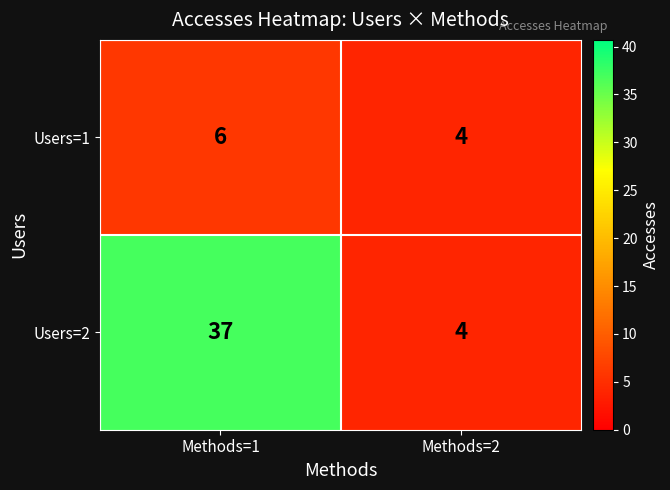

Count the number of categories in the chart.

2